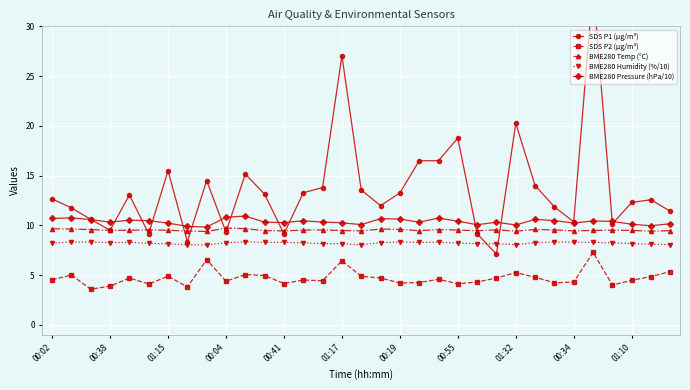

What is the minimum value for BME280 Humidity (%/10)?

8.0